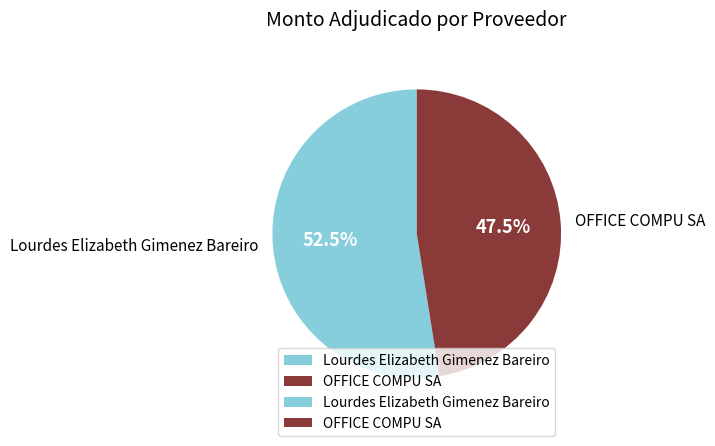

Approximately how many times larger is the value at Lourdes Elizabeth Gimenez Bareiro compared to OFFICE COMPU SA?

1.1